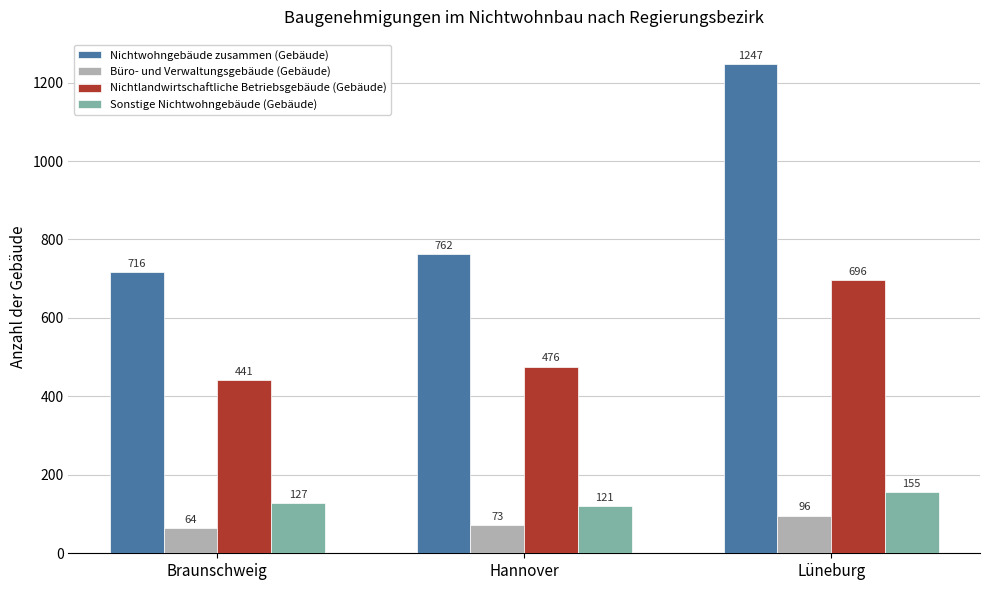

What is the difference between the maximum and second lowest values in the Nichtlandwirtschaftliche Betriebsgebäude (Gebäude) series?

220